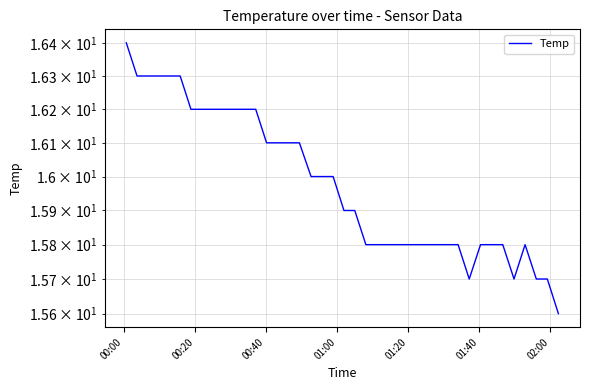

How many points are higher than both their immediate neighbors (excluding endpoints)?

1